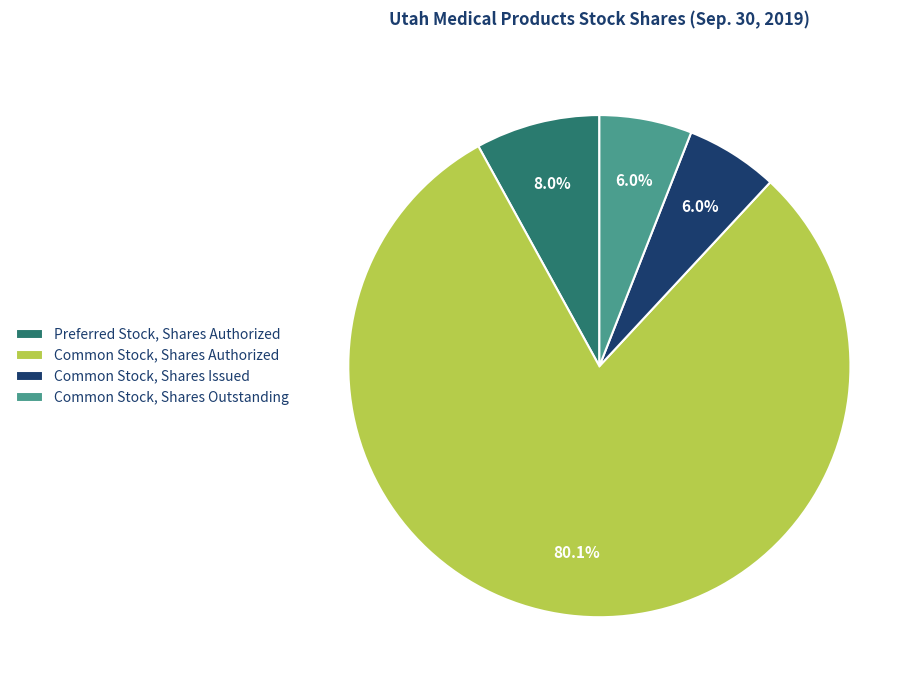

Is the sum of Common Stock, Shares Issued and Preferred Stock, Shares Authorized greater than half?

No